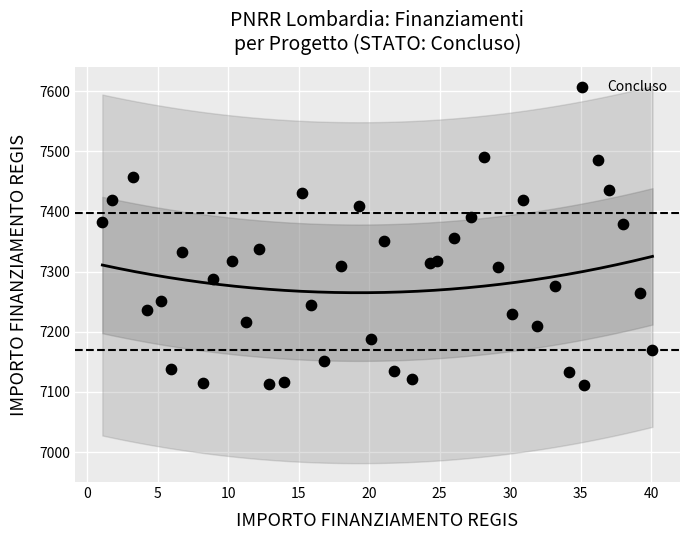

What is the range of Y values (max minus min)?

380.2